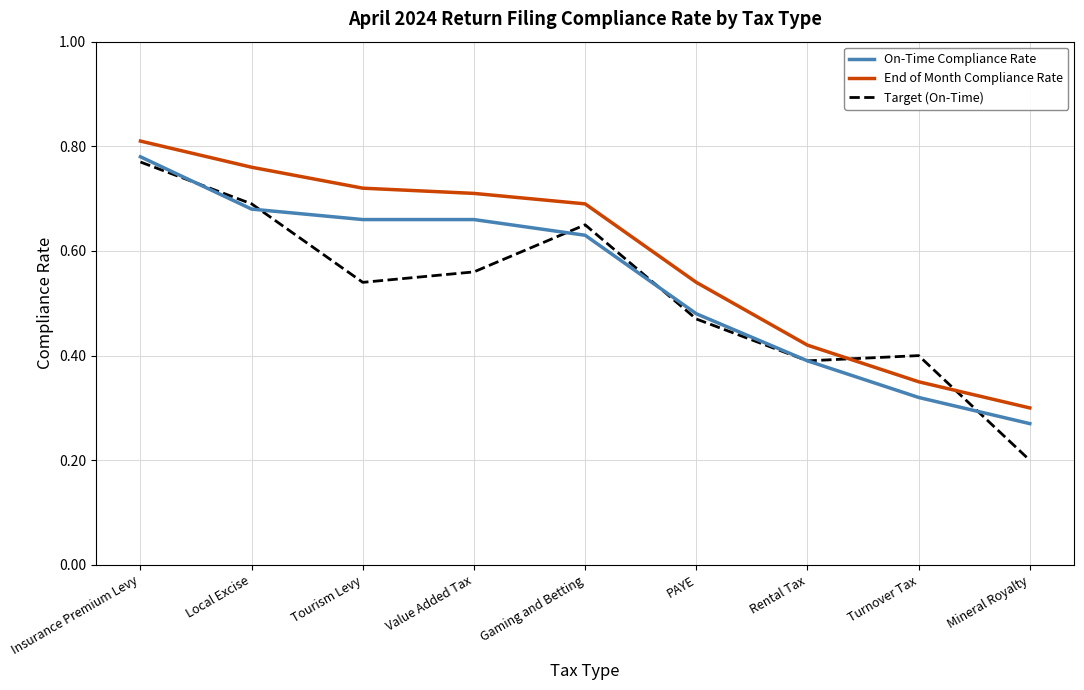

At which category does the chart reach its minimum across all series?

Mineral Royalty